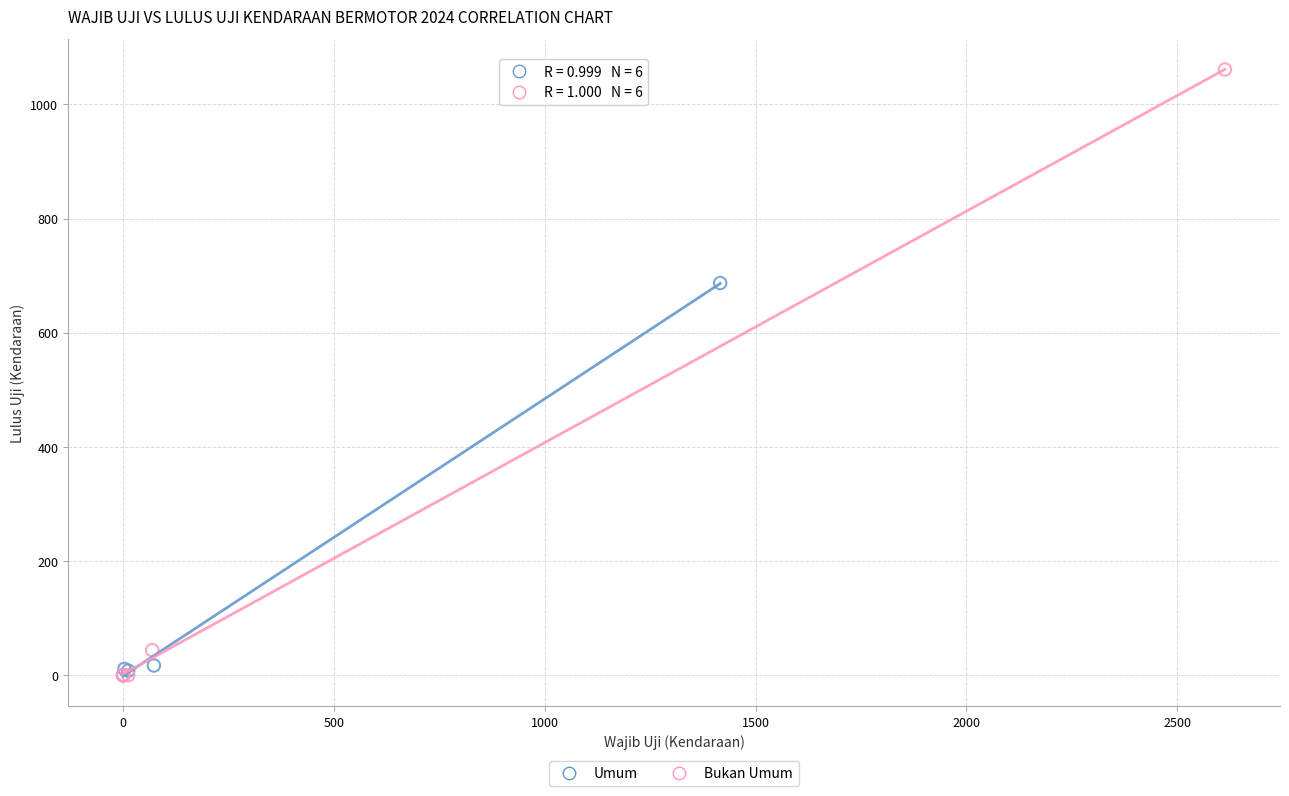

Which series has the largest Y range (max minus min)?

Bukan Umum